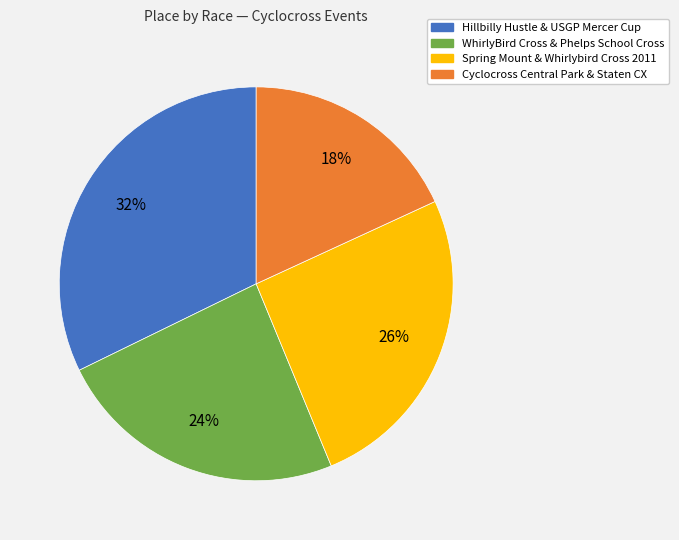

To the nearest percent, what is the average slice percentage?

25%